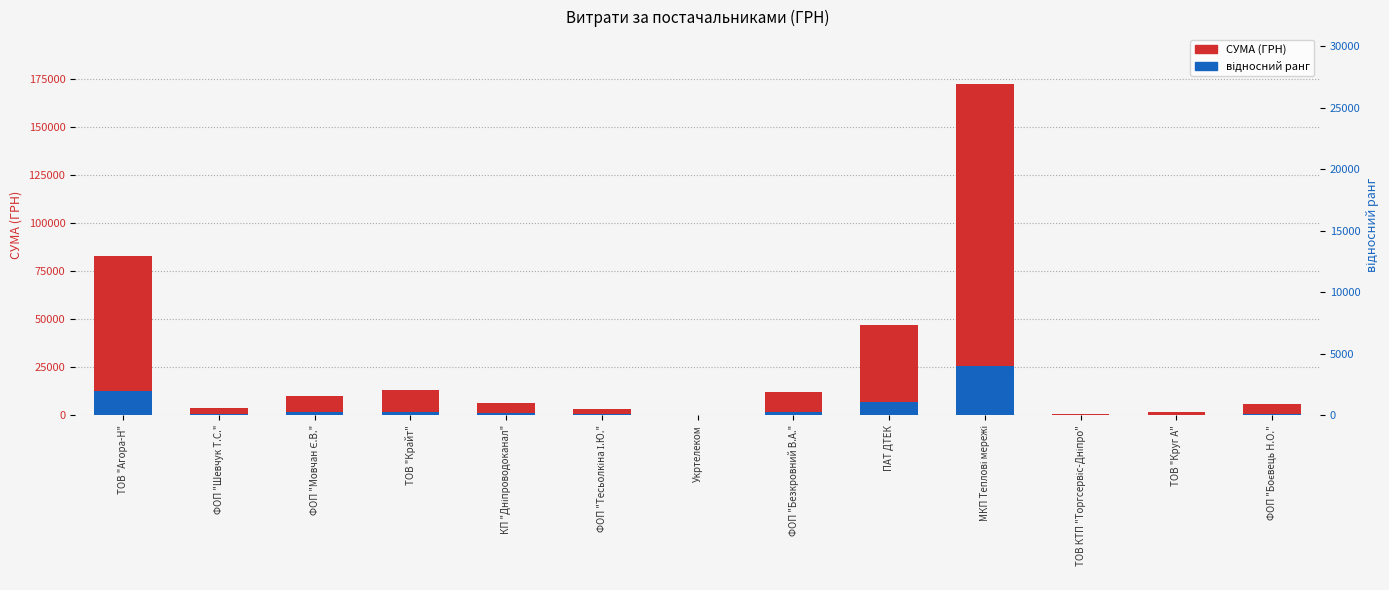

What is the approximate value of СУМА (ГРН) at ПАТ ДТЕК?

47044.0